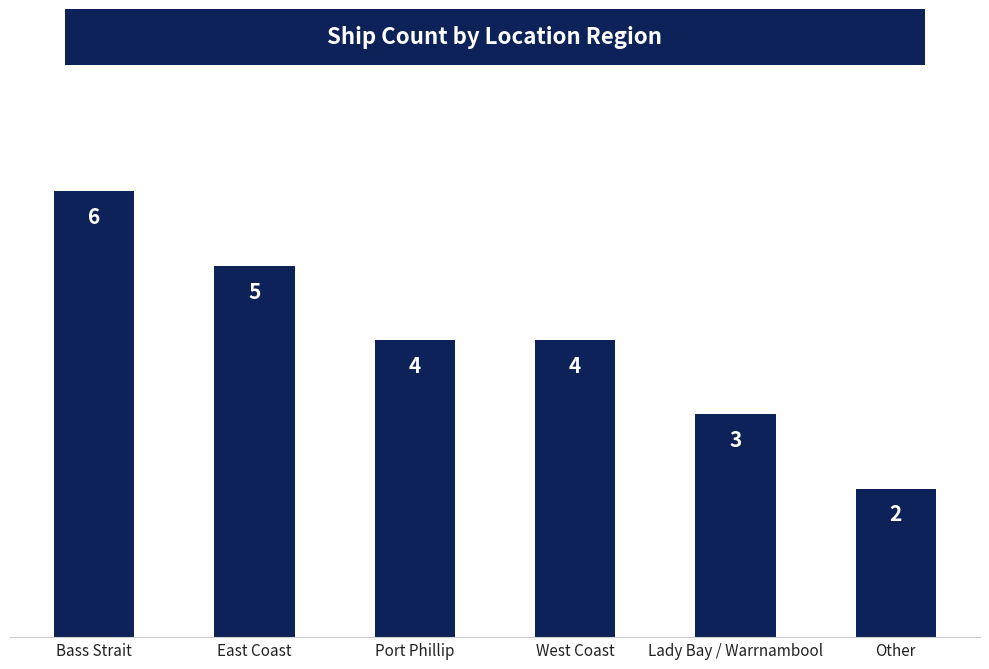

What is the approximate value at Port Phillip?

4